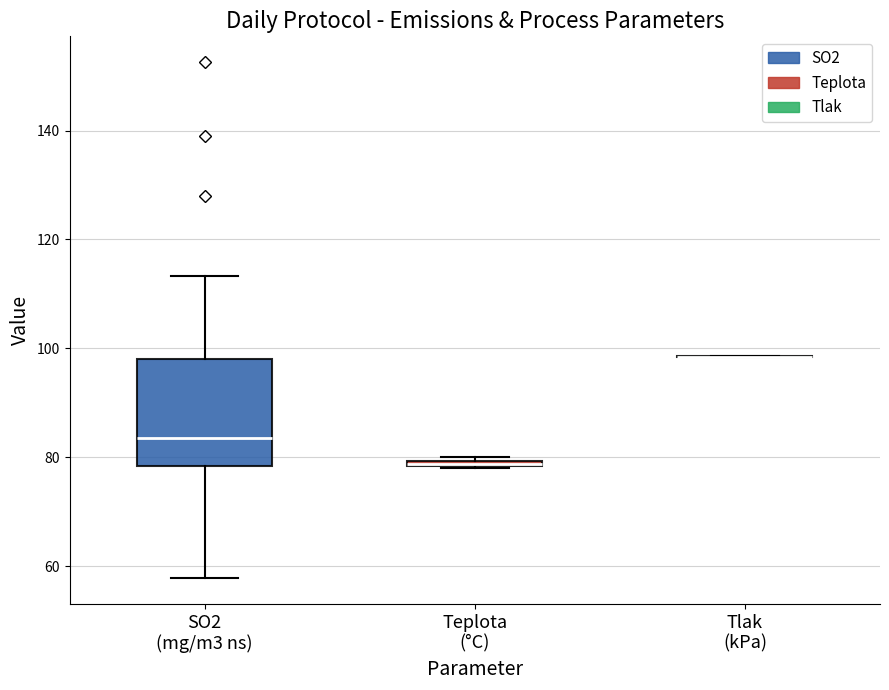

Where is the lower edge of the box for Teplota (°C) on the y-axis? The values are not printed on the chart, so give them approximately, as read against the axis.

78